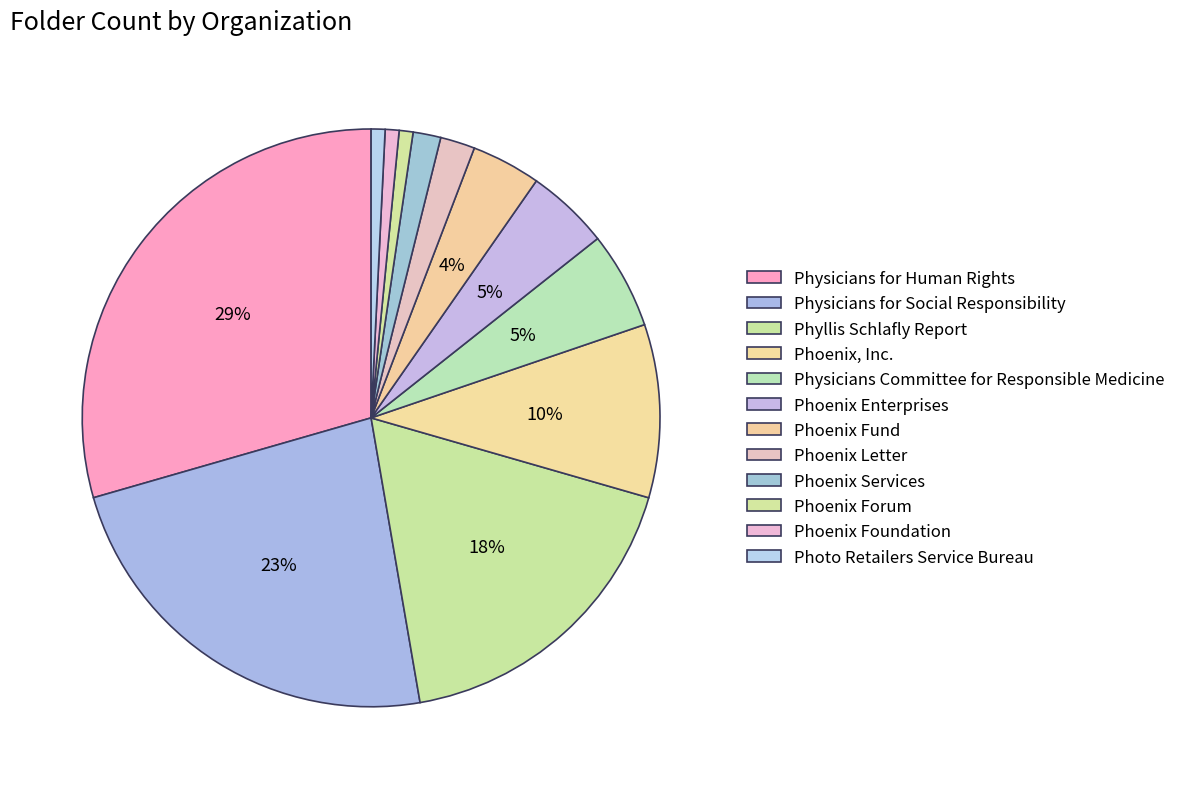

Count the number of slices in the pie.

12